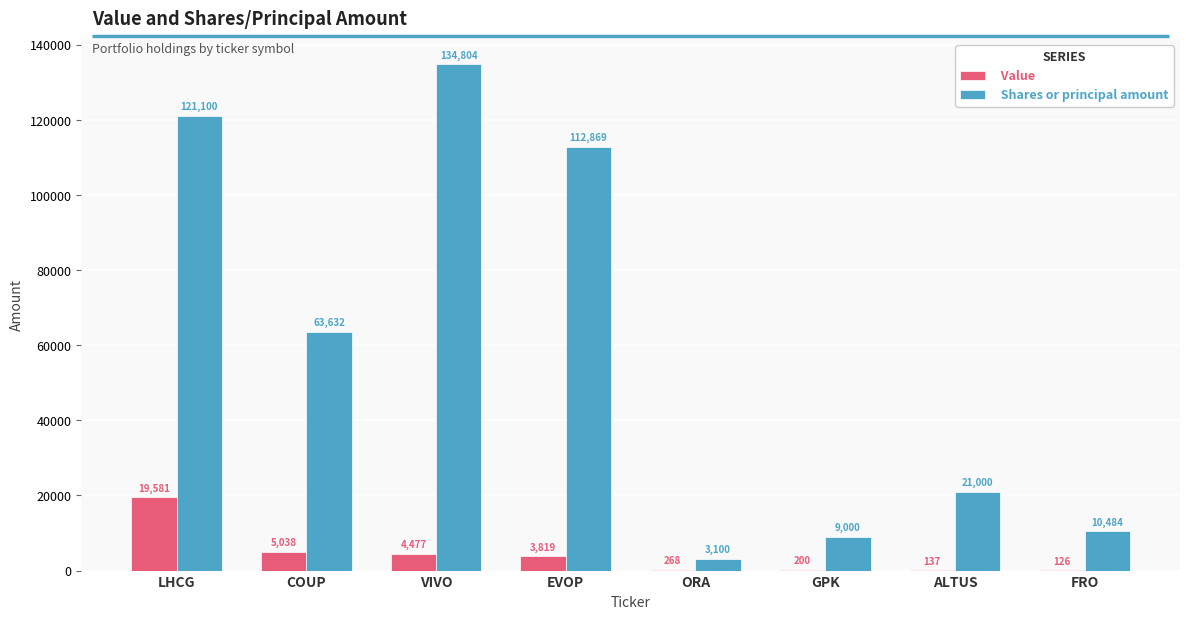

What is the sum of all Shares or principal amount values?

475989